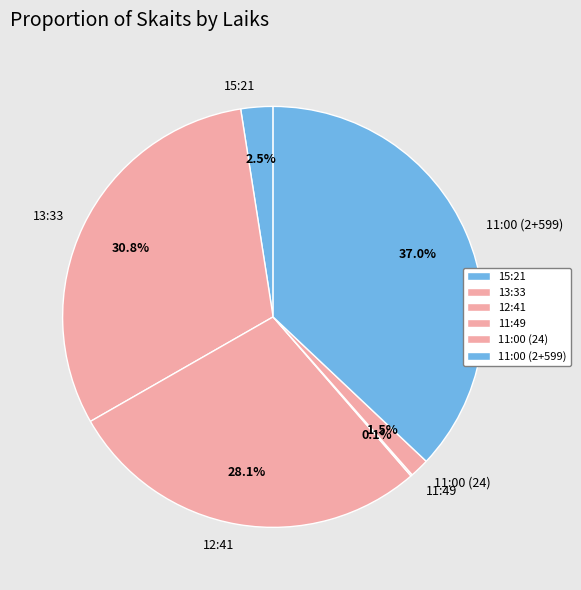

Does 15:21 represent more than half of the total?

No